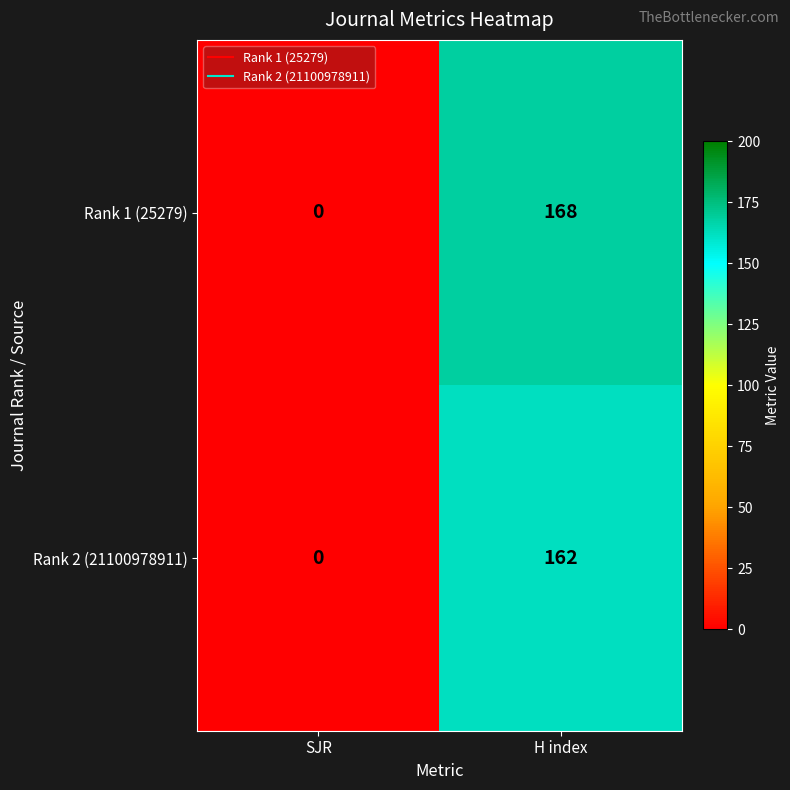

Is it true that Rank 2 (21100978911) equals 162 at H index?

True